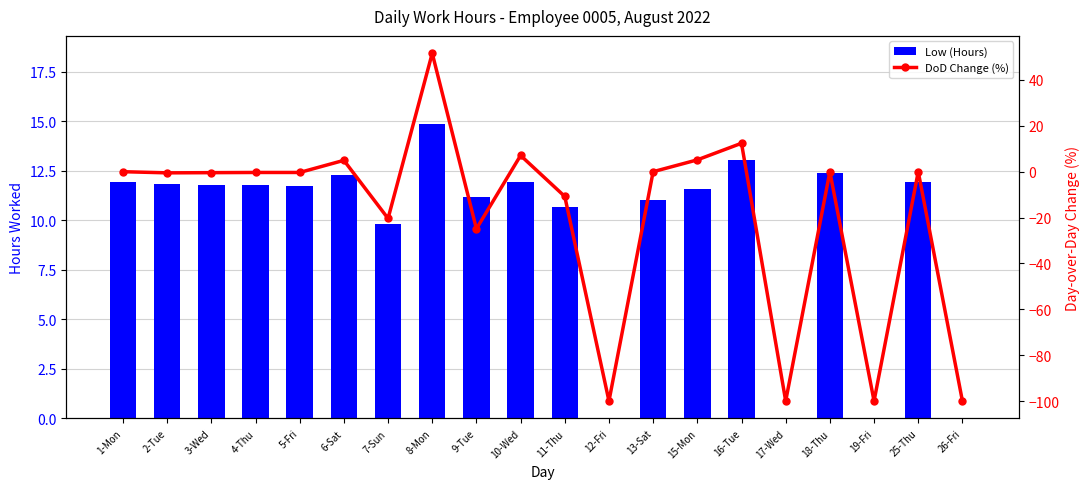

What is the maximum value shown in the chart?

51.6